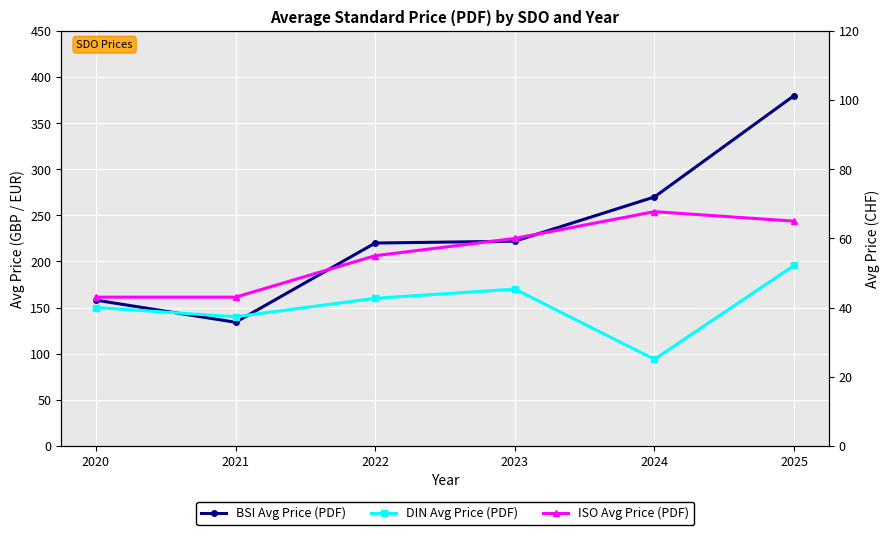

What are all the series names shown in the legend?

BSI Avg Price (PDF), DIN Avg Price (PDF), ISO Avg Price (PDF)